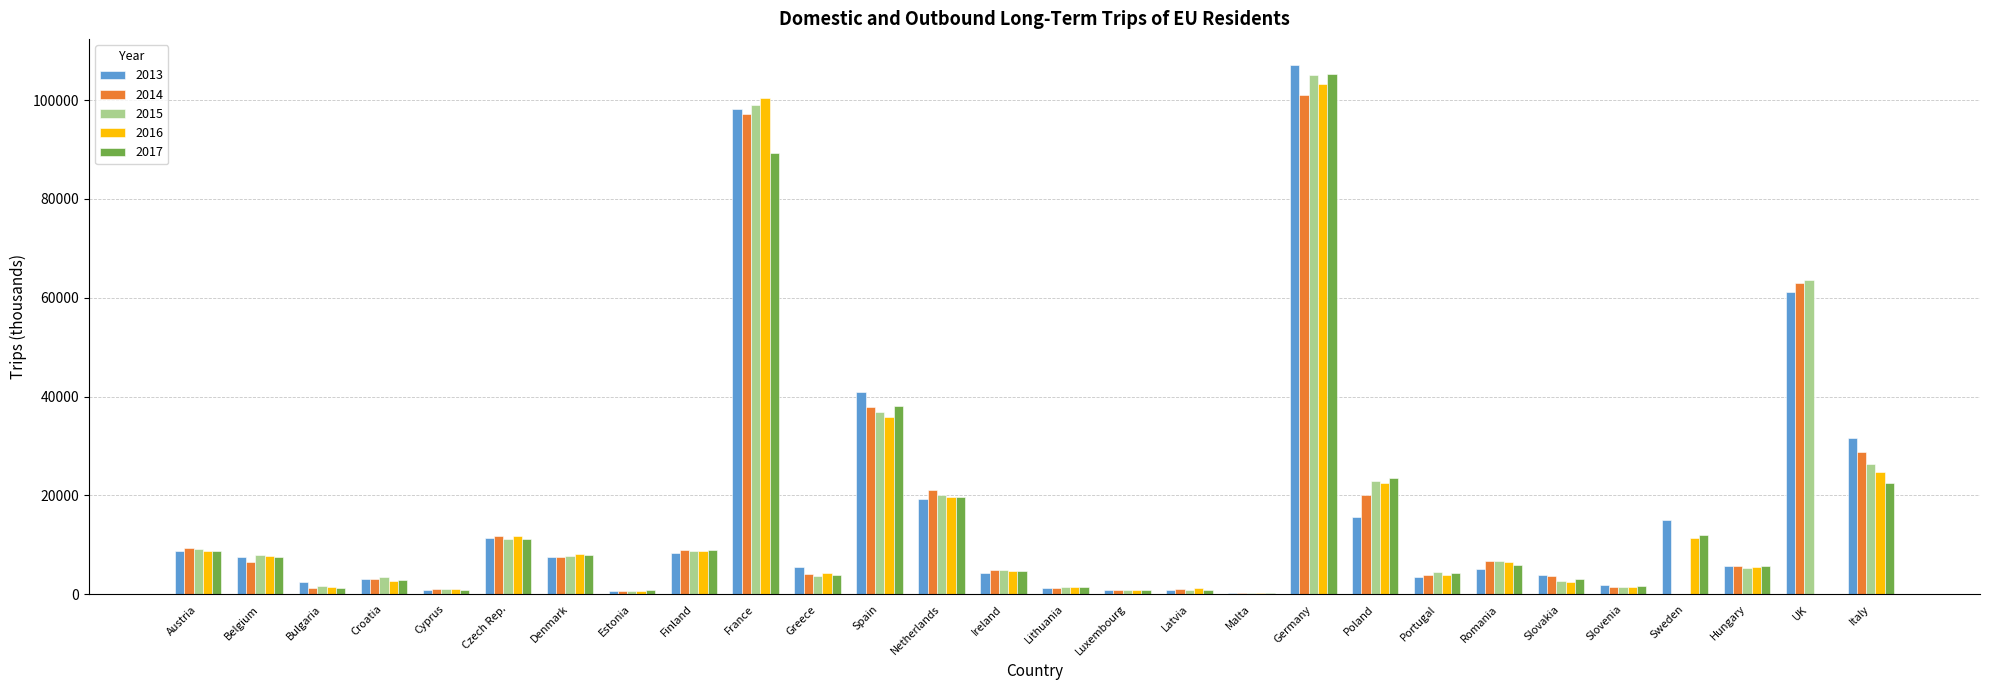

Is it true that 2013 equals 3855.6 at Slovakia?

True